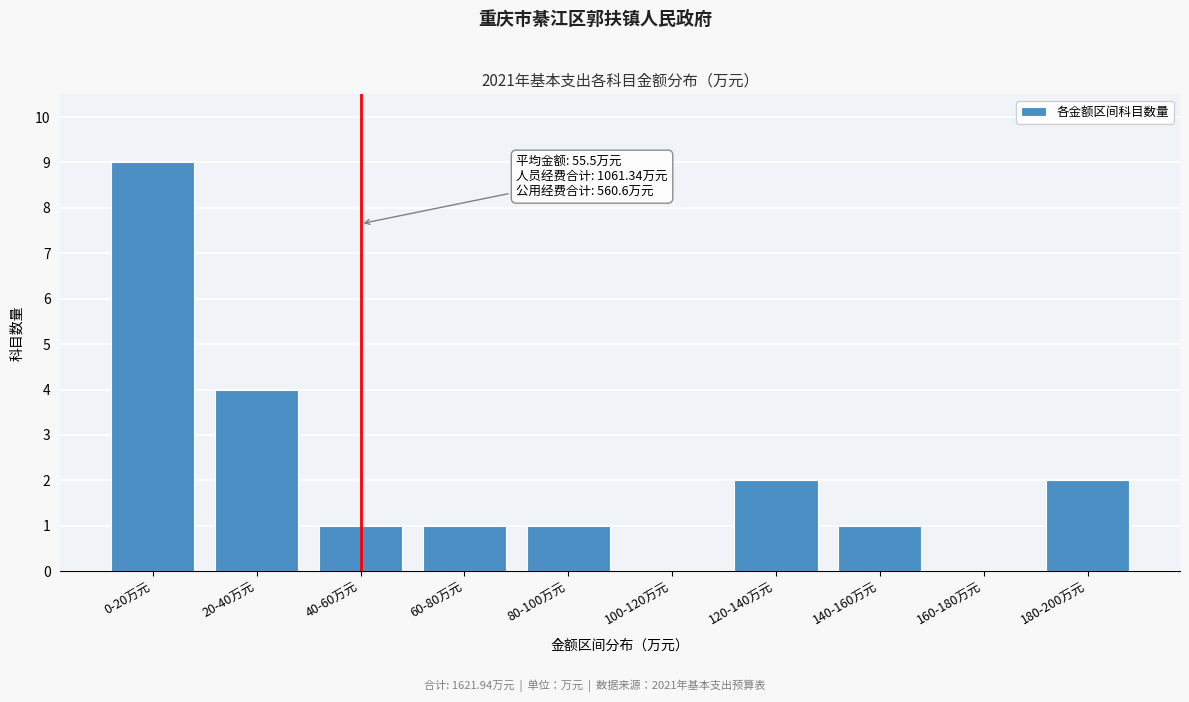

Reading left to right, what are all the values shown in this chart?

0-20万元=9	20-40万元=4	40-60万元=1	60-80万元=1	80-100万元=1	100-120万元=0	120-140万元=2	140-160万元=1	160-180万元=0	180-200万元=2